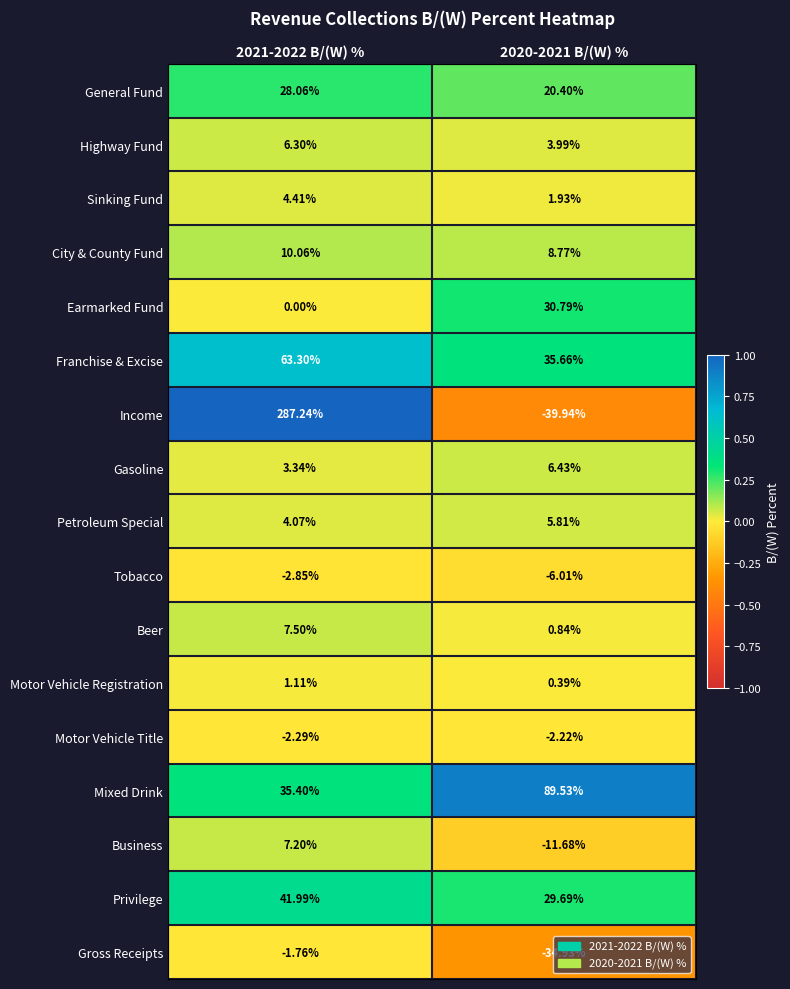

What is the total value across all series at 2021-2022 B/(W) %?

493.1